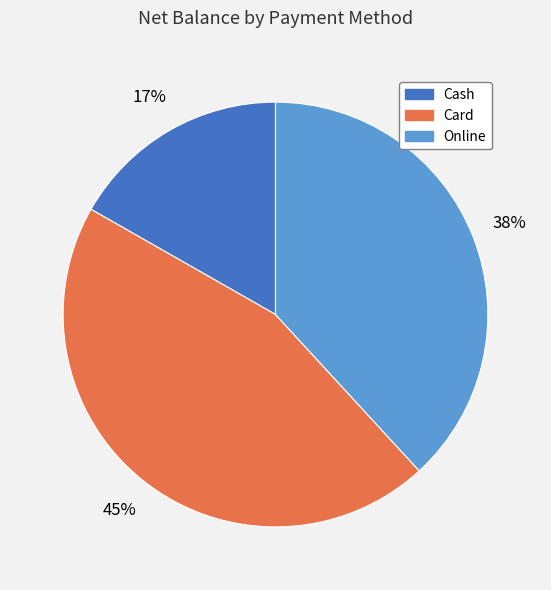

Is there any slice that represents more than half of the pie?

No